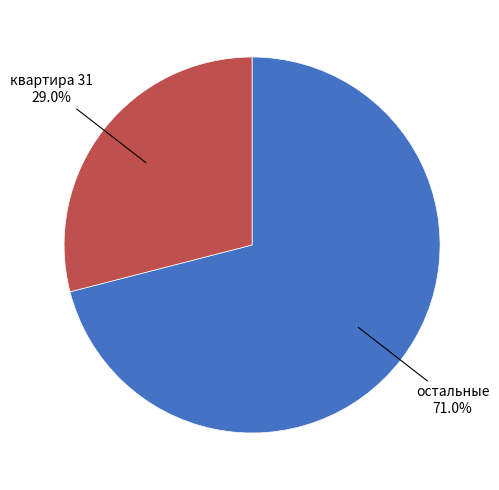

Is there a majority slice in this chart?

Yes